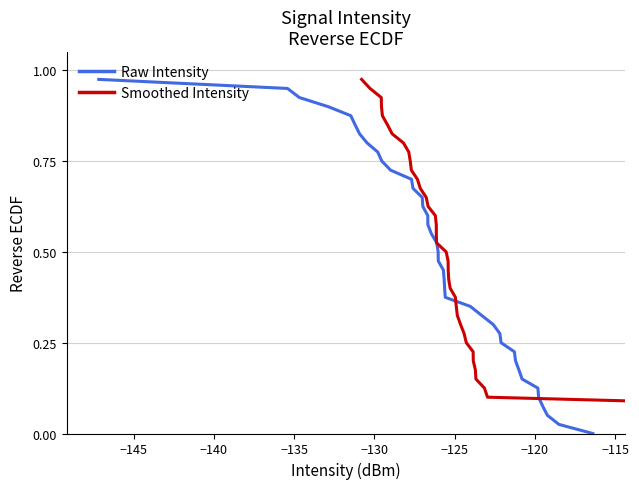

Reading right to left, transcribe all the data shown in this chart.

Raw Intensity: 0.0	0.0	0.1	0.1	0.1	0.1	0.2	0.2	0.2	0.2	0.2	0.3	0.3	0.3	0.3	0.4	0.4	0.4	0.4	0.5	0.5	0.5	0.6	0.6	0.6	0.6	0.7	0.7	0.7	0.7	0.8	0.8	0.8	0.8	0.8	0.9	0.9	0.9	0.9	1.0
Smoothed Intensity: 0.0	0.0	0.1	0.1	0.1	0.1	0.2	0.2	0.2	0.2	0.2	0.3	0.3	0.3	0.3	0.4	0.4	0.4	0.4	0.5	0.5	0.5	0.6	0.6	0.6	0.6	0.7	0.7	0.7	0.7	0.8	0.8	0.8	0.8	0.8	0.9	0.9	0.9	0.9	1.0